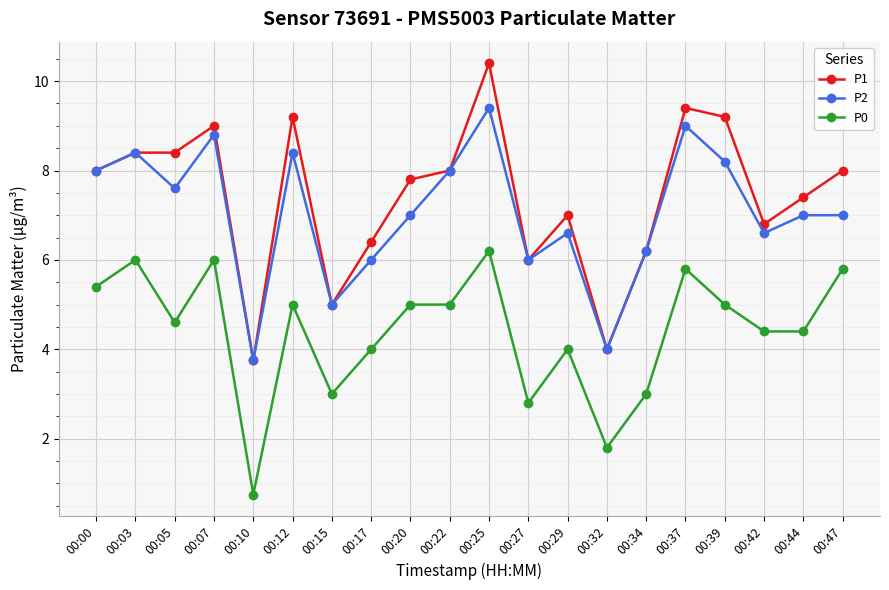

Where is the first local minimum for P2?

00:05